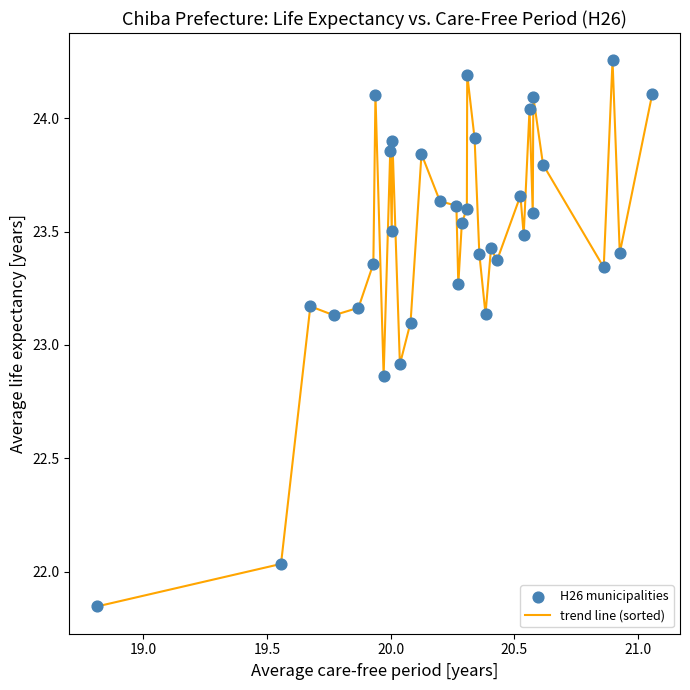

What is the difference between the maximum and minimum values?

2.4